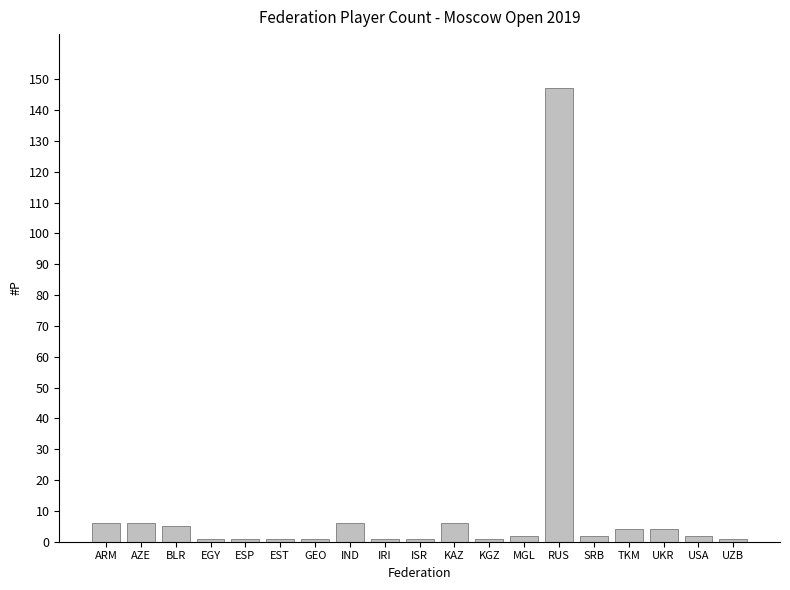

The chart shows a value of 4 at UKR. True or false?

True